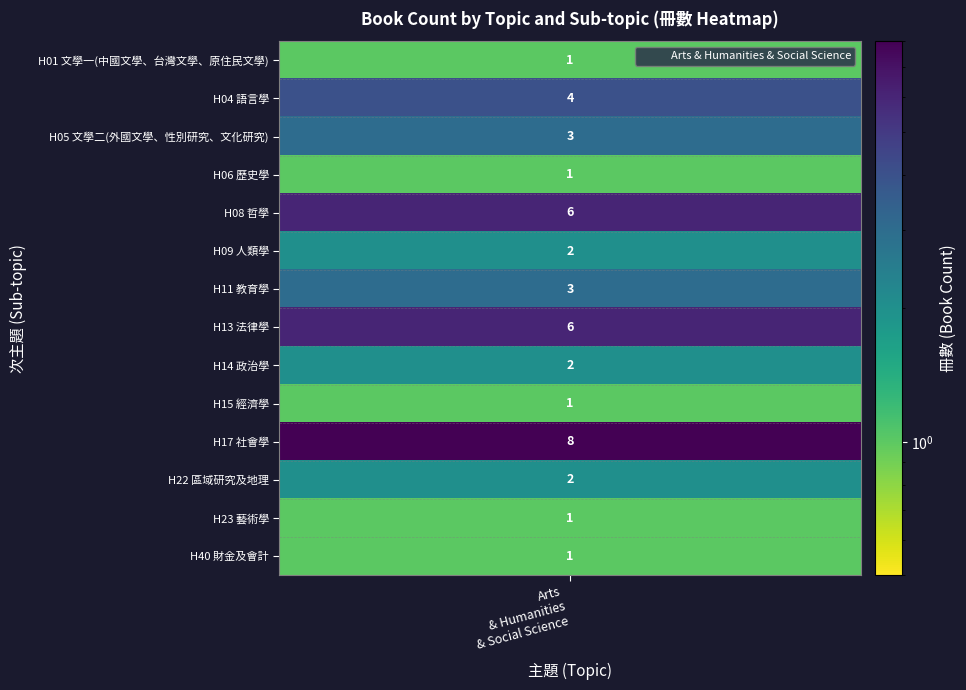

List the labels in order of value, smallest first.

H01 文學一(中國文學、台灣文學、原住民文學), H06 歷史學, H15 經濟學, H23 藝術學, H40 財金及會計, H09 人類學, H14 政治學, H22 區域研究及地理, H05 文學二(外國文學、性別研究、文化研究), H11 教育學, H04 語言學, H08 哲學, H13 法律學, H17 社會學